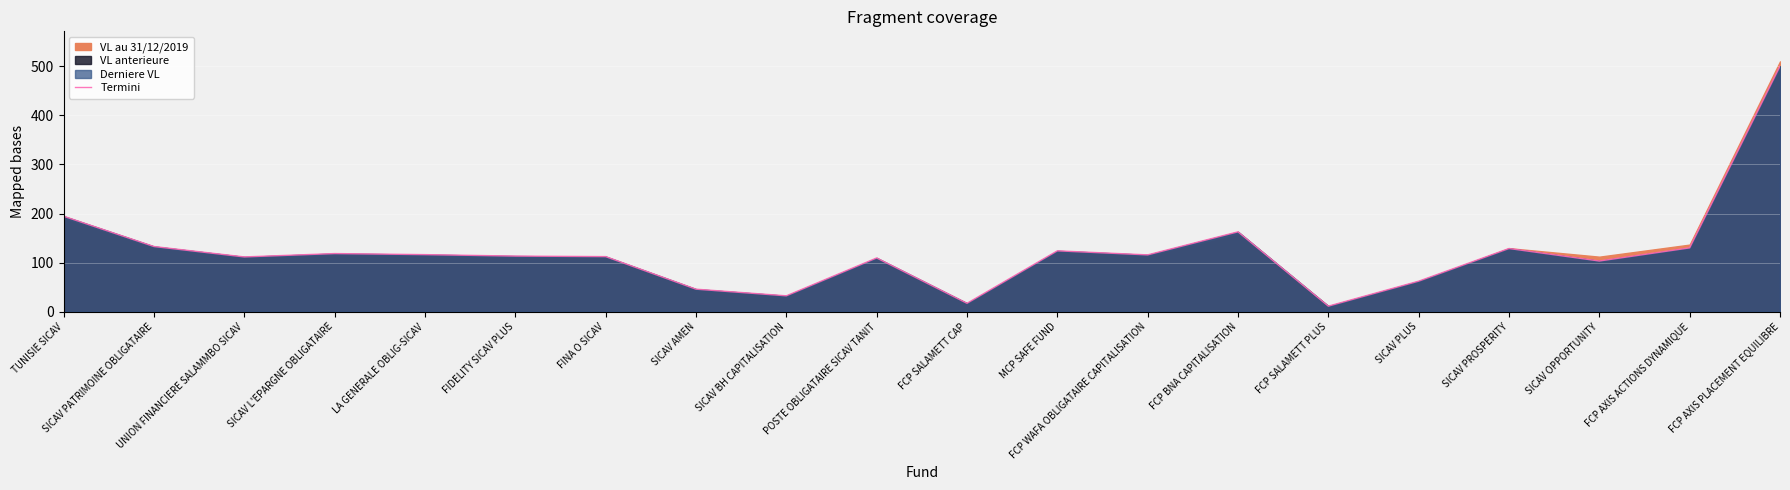

The chart shows a value of 162.8 at FCP BNA CAPITALISATION. True or false?

True